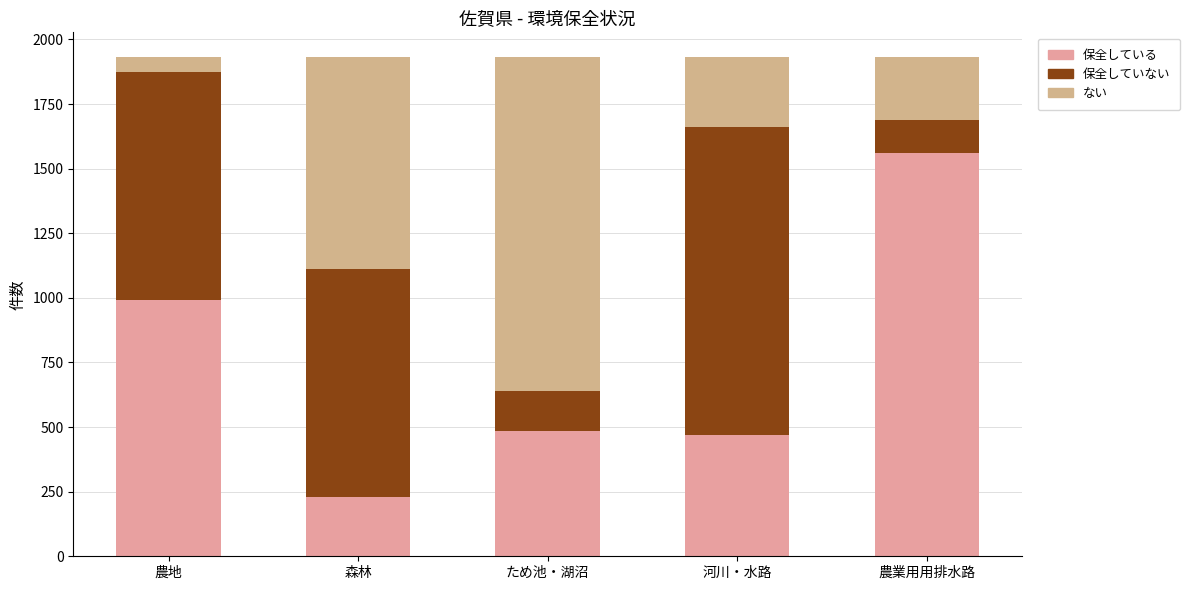

Which series has the largest range (max minus min)?

保全している